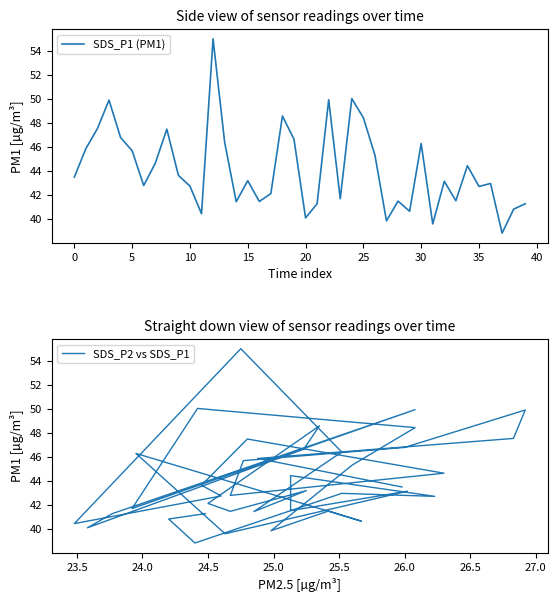

What is the difference between the maximum and second lowest values in the SDS_P1 (PM1) series?

15.4